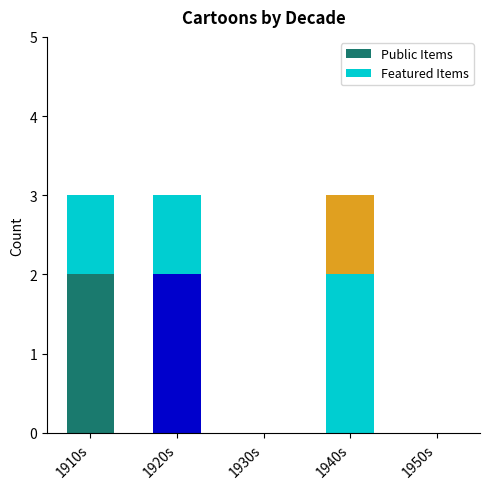

At 1910s, list the series in order from smallest to largest.

Featured Items, Public Items